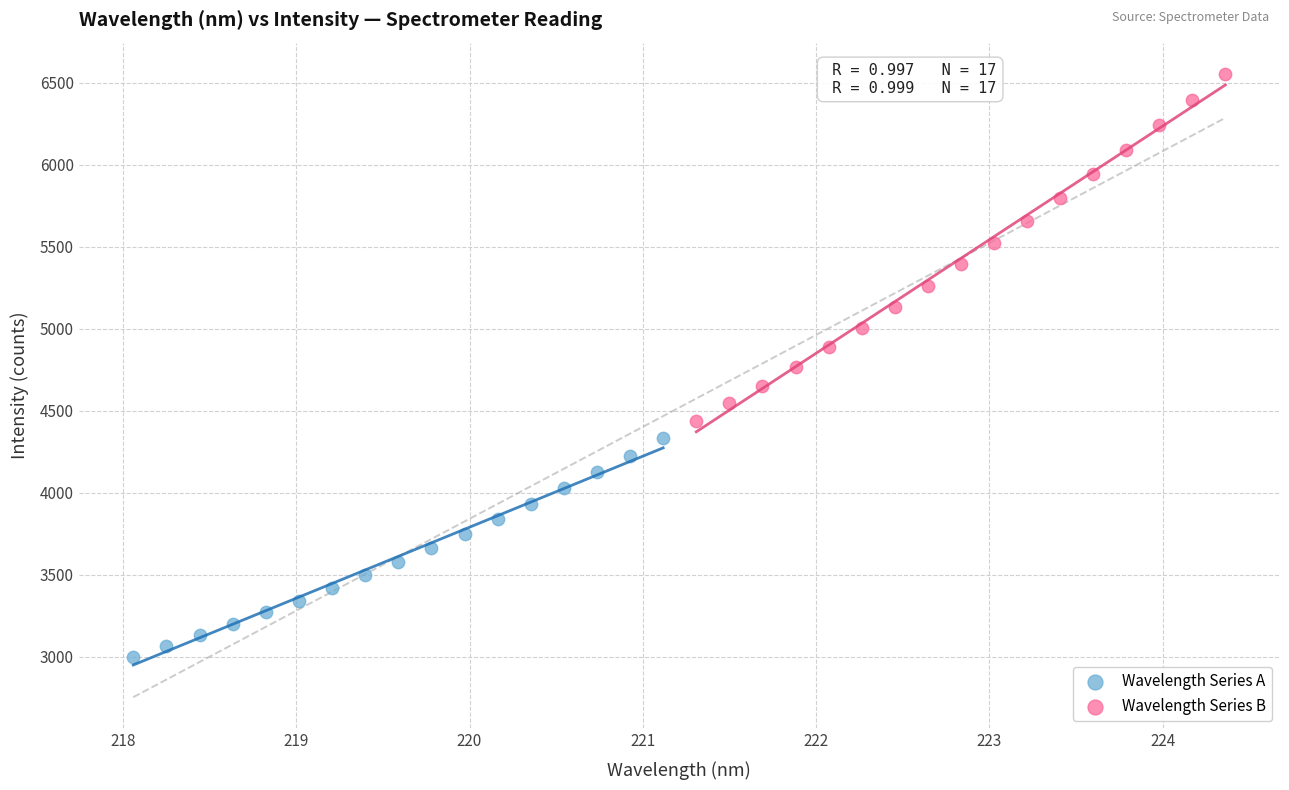

Which series has the widest spread of Y values?

Wavelength Series B